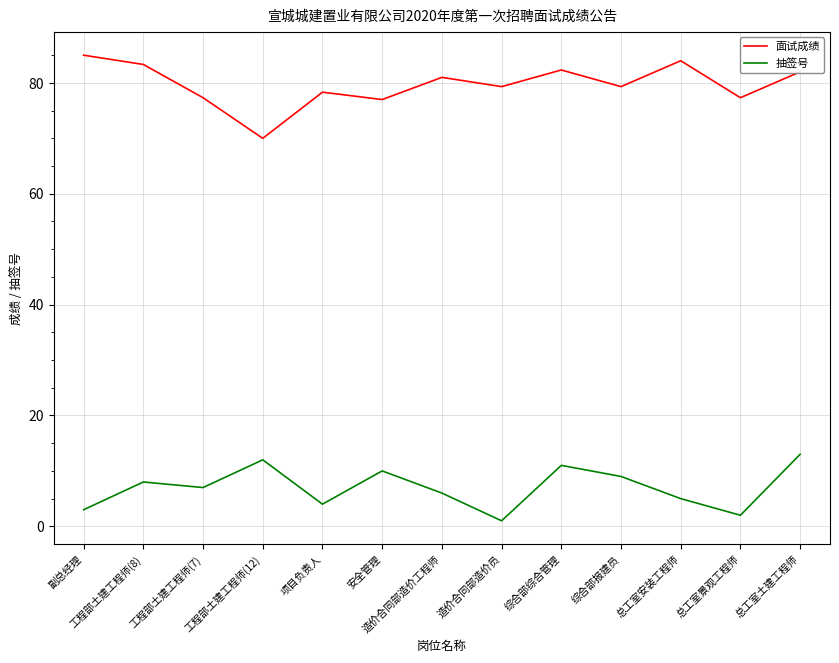

Is it true that 抽签号 equals 7.0 at 工程部土建工程师(7)?

True